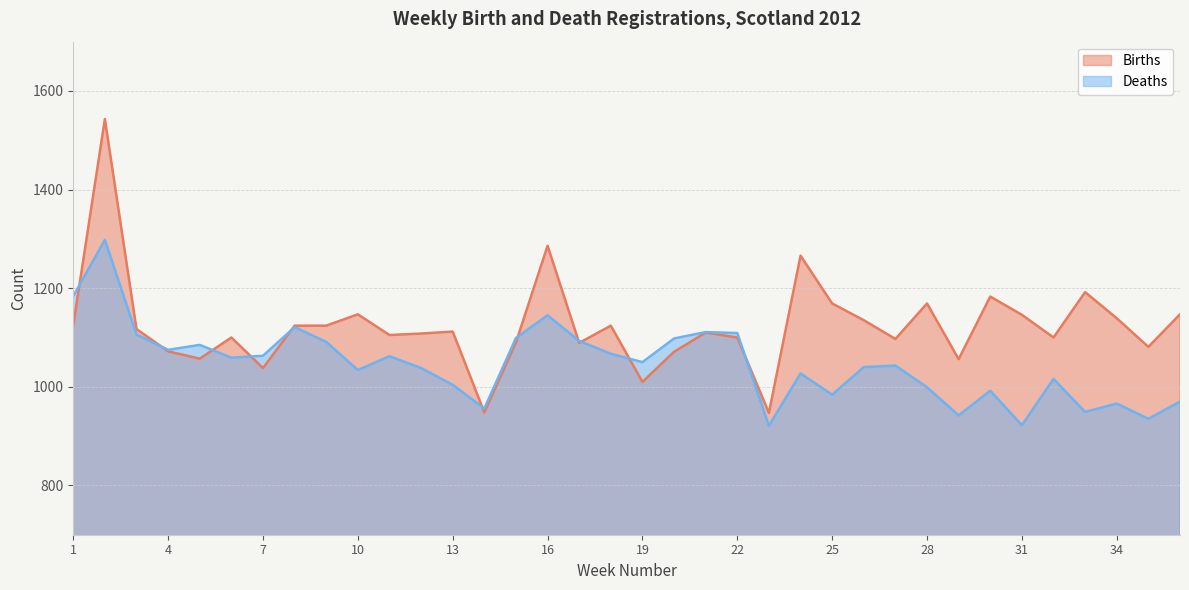

What is the total value across all series at 9?

2215